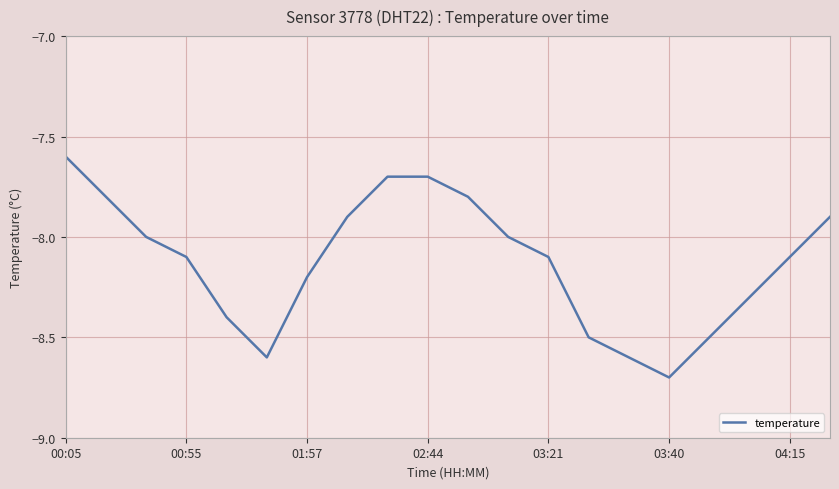

What is the maximum value shown in the chart?

-7.6